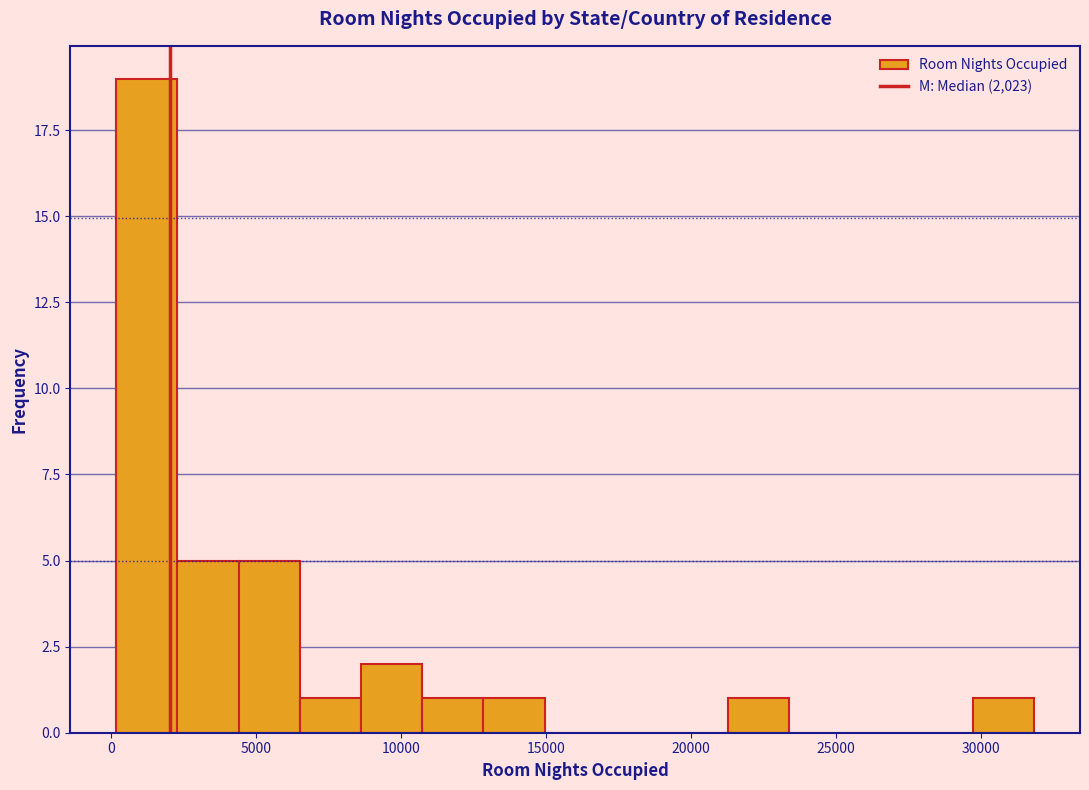

Which range on the x-axis has the tallest bar?

0 to 2500